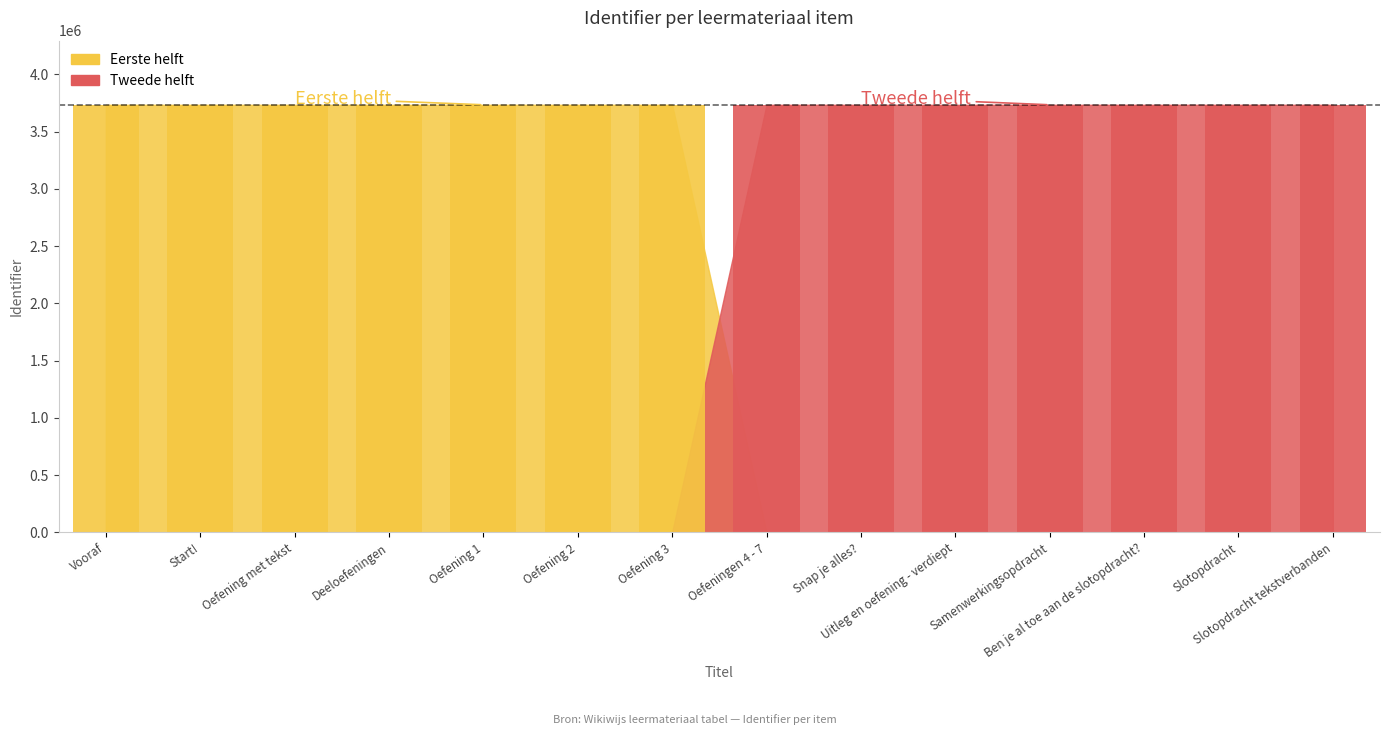

Rank the categories by value from lowest to highest.

Vooraf, Start!, Oefening met tekst, Deeloefeningen, Oefening 1, Oefening 2, Oefening 3, Oefeningen 4 - 7, Snap je alles?, Uitleg en oefening - verdiept, Samenwerkingsopdracht, Ben je al toe aan de slotopdracht?, Slotopdracht, Slotopdracht tekstverbanden